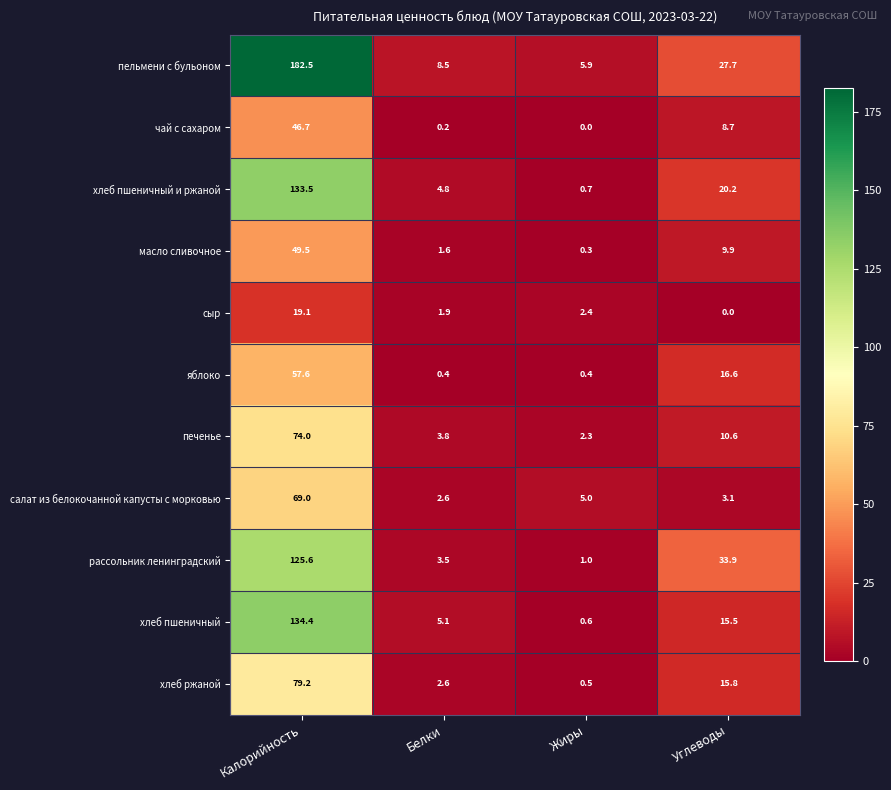

At which label is сыр closest to 9?

Жиры